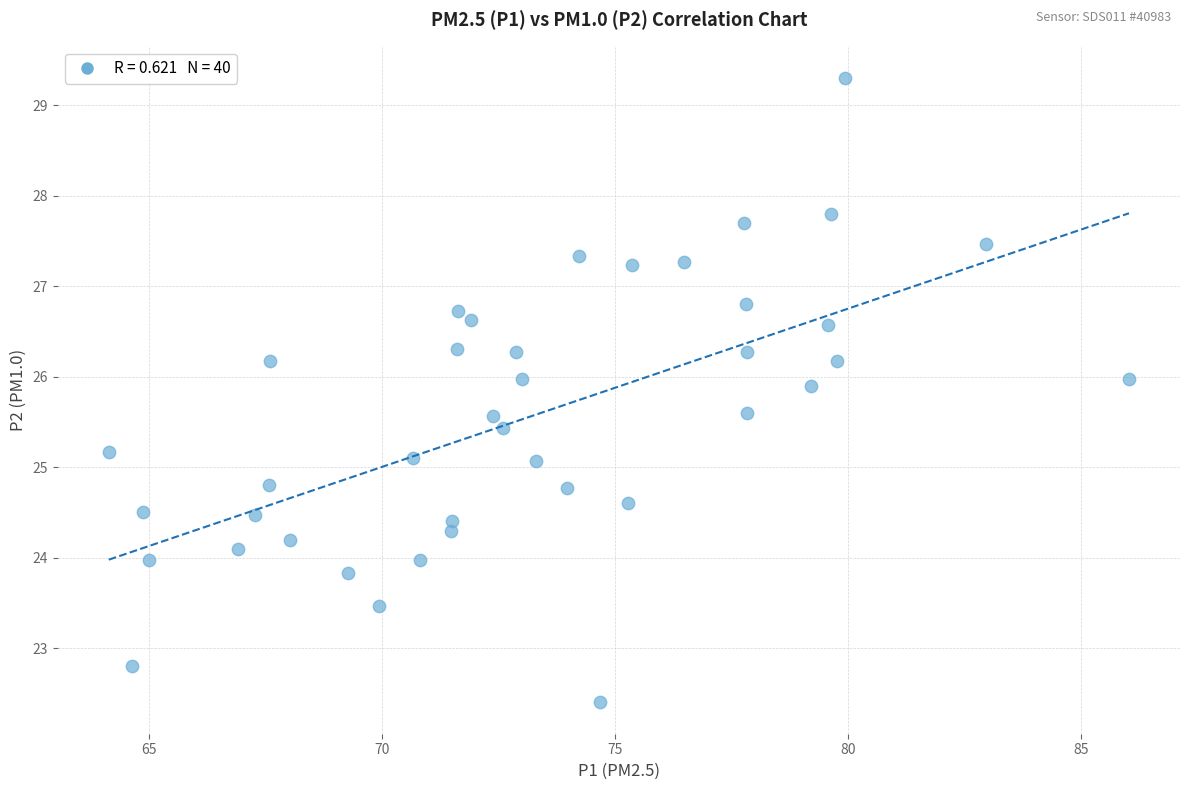

What is the range of X values (max minus min)?

21.9